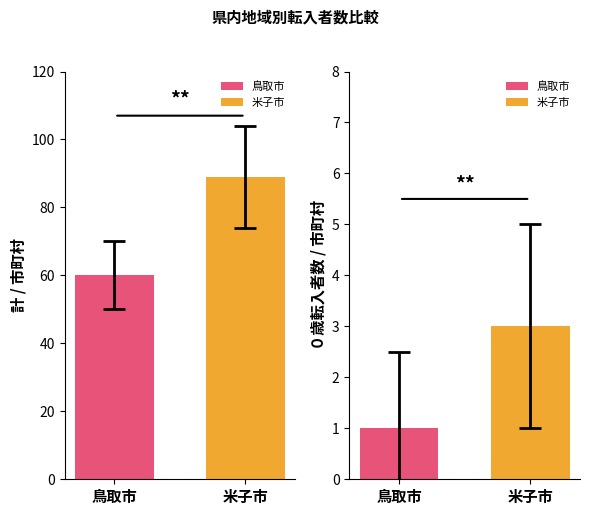

Read the ０歳 value at 鳥取市.

1